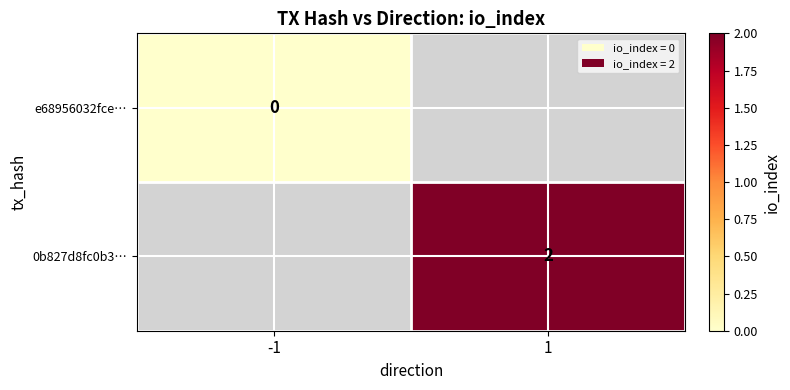

The 0b827d8fc0b3… series shows 0 at 1. True or false?

False